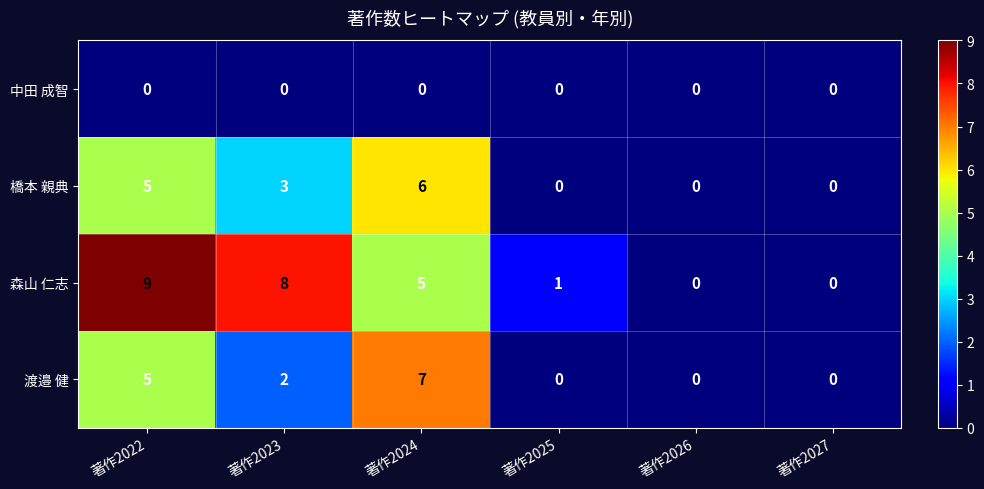

What is the greatest value displayed?

9